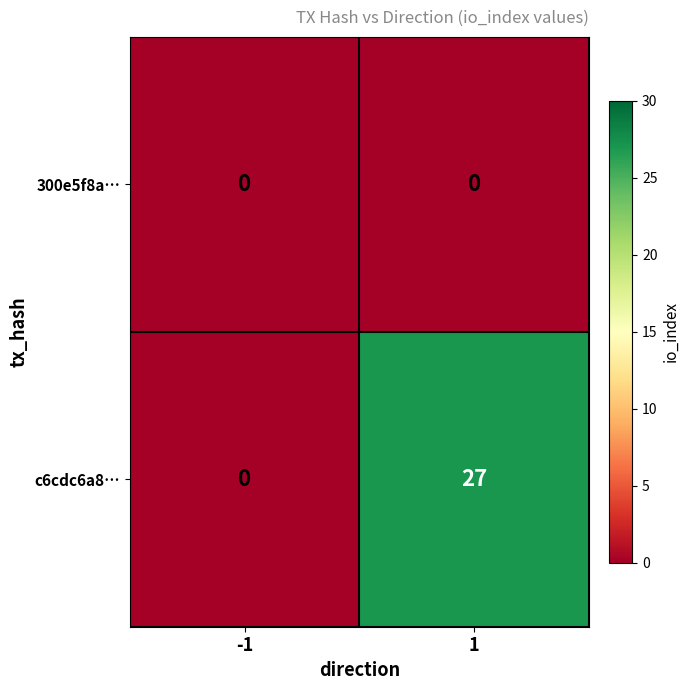

Rank the series at 1 from highest to lowest value.

c6cdc6a8…, 300e5f8a…